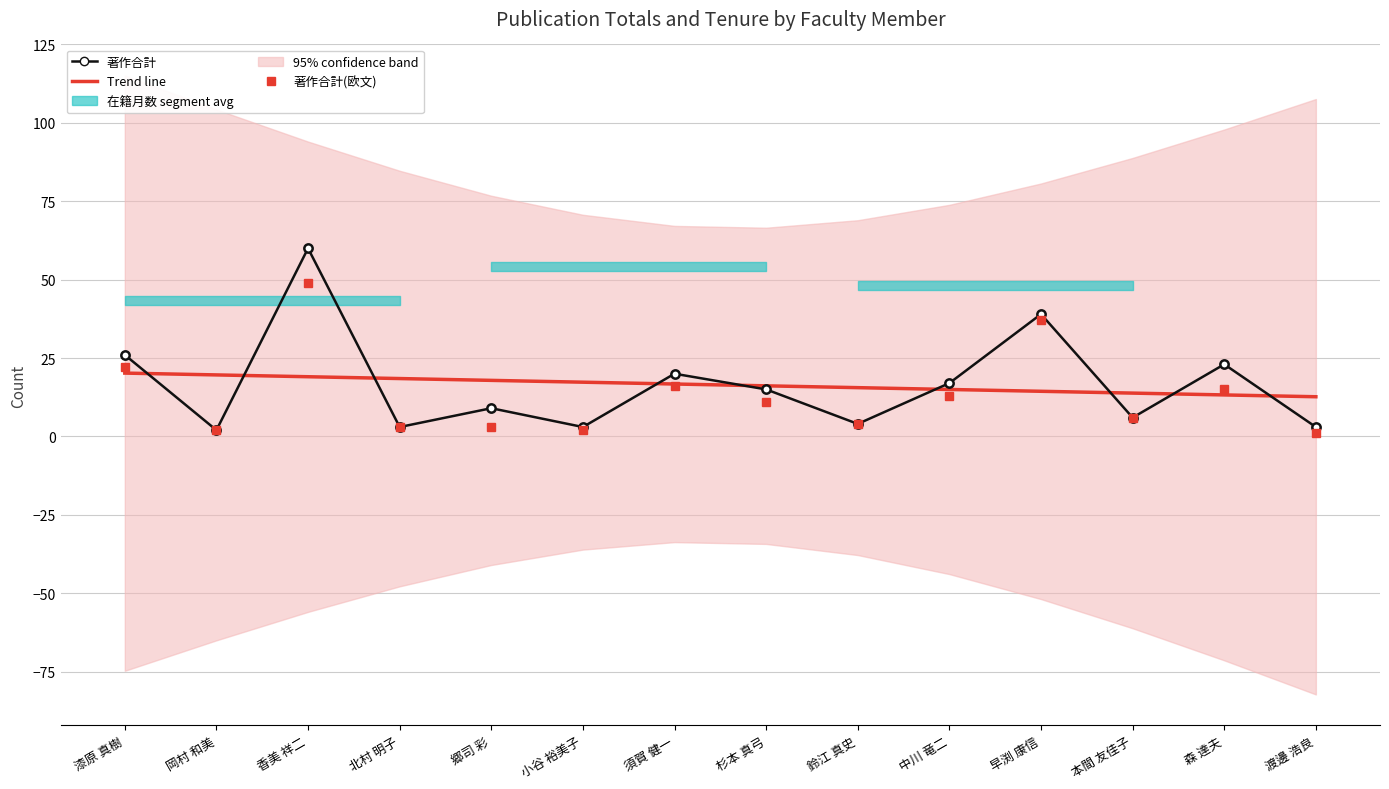

Reading left to right, transcribe all the data shown in this chart.

Trend line: 漆原 真樹=20.2	岡村 和美=19.6	香美 祥二=19.0	北村 明子=18.5	郷司 彩=17.9	小谷 裕美子=17.3	須賀 健一=16.7	杉本 真弓=16.1	鈴江 真史=15.6	中川 竜二=15.0	早渕 康信=14.4	本間 友佳子=13.8	森 達夫=13.2	渡邊 浩良=12.7
著作合計: 漆原 真樹=26.0	岡村 和美=2.0	香美 祥二=60.0	北村 明子=3.0	郷司 彩=9.0	小谷 裕美子=3.0	須賀 健一=20.0	杉本 真弓=15.0	鈴江 真史=4.0	中川 竜二=17.0	早渕 康信=39.0	本間 友佳子=6.0	森 達夫=23.0	渡邊 浩良=3.0
著作合計(欧文): 漆原 真樹=22.0	岡村 和美=2.0	香美 祥二=49.0	北村 明子=3.0	郷司 彩=3.0	小谷 裕美子=2.0	須賀 健一=16.0	杉本 真弓=11.0	鈴江 真史=4.0	中川 竜二=13.0	早渕 康信=37.0	本間 友佳子=6.0	森 達夫=15.0	渡邊 浩良=1.0